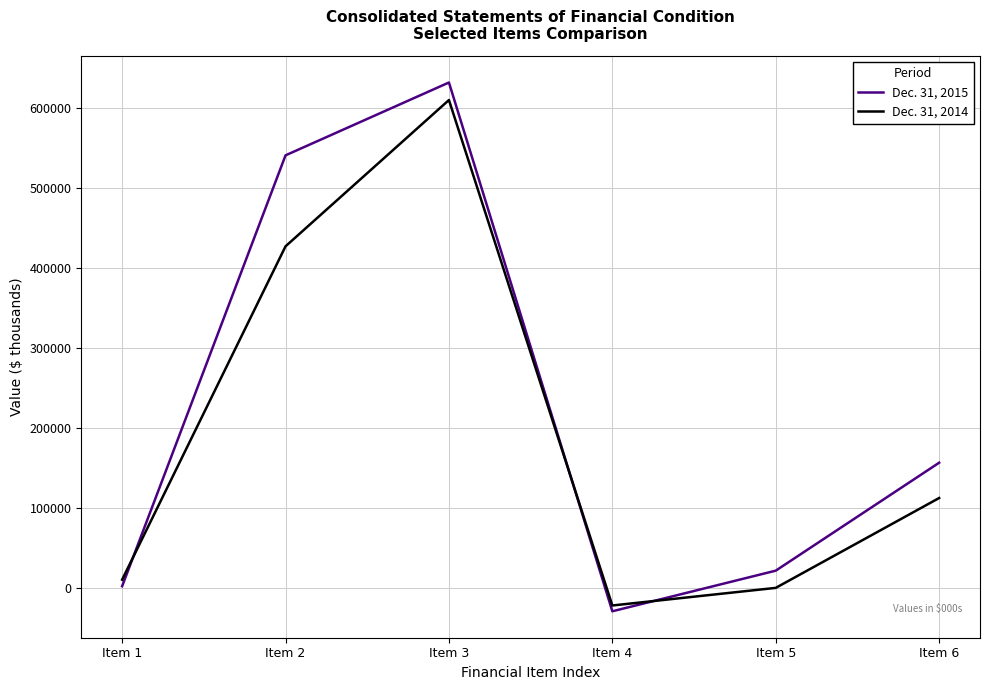

What are all the series names shown in the legend?

Dec. 31, 2015, Dec. 31, 2014